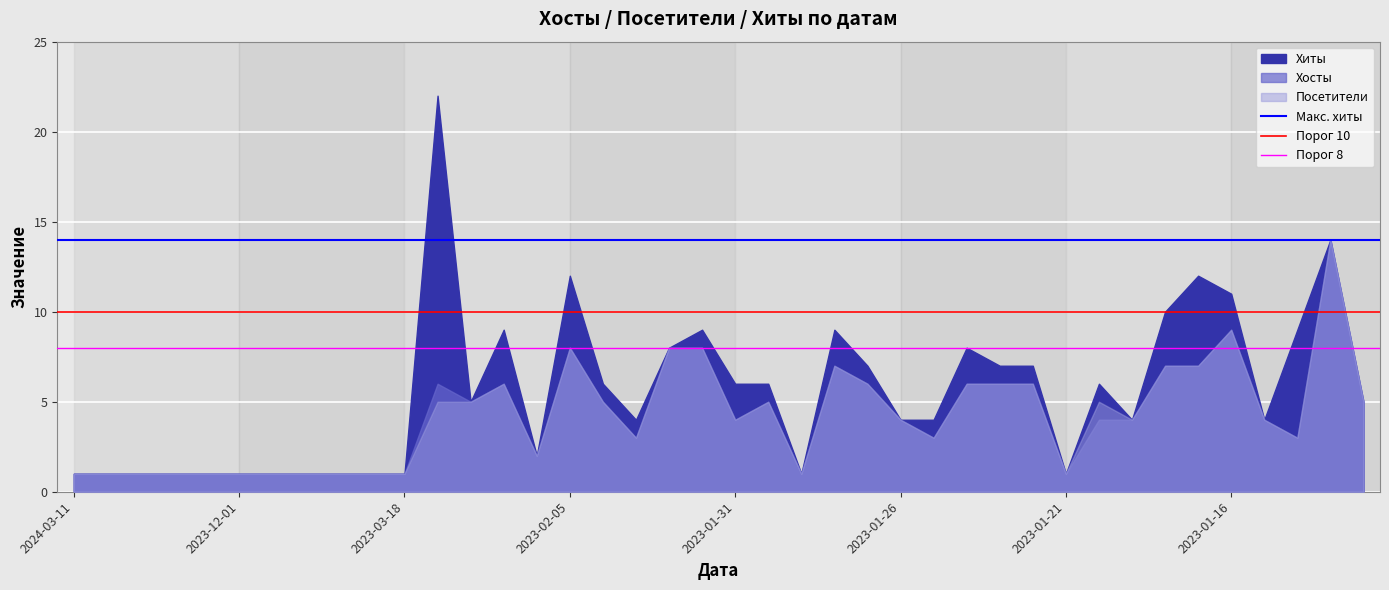

What is the difference between the highest and lowest values at 2024-03-11?

6